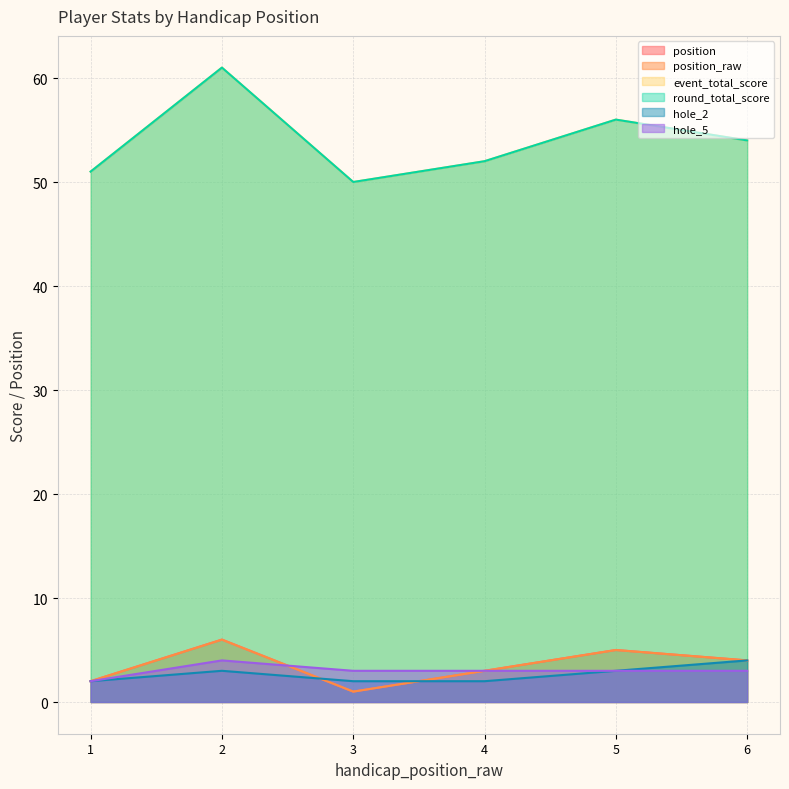

At which label is hole_2 closest to 3?

2